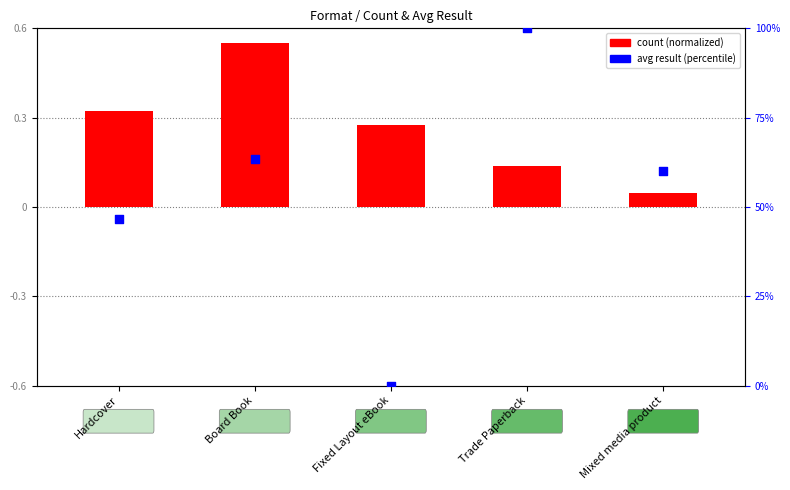

What are all the series names shown in the legend?

count (normalized), avg result (percentile)